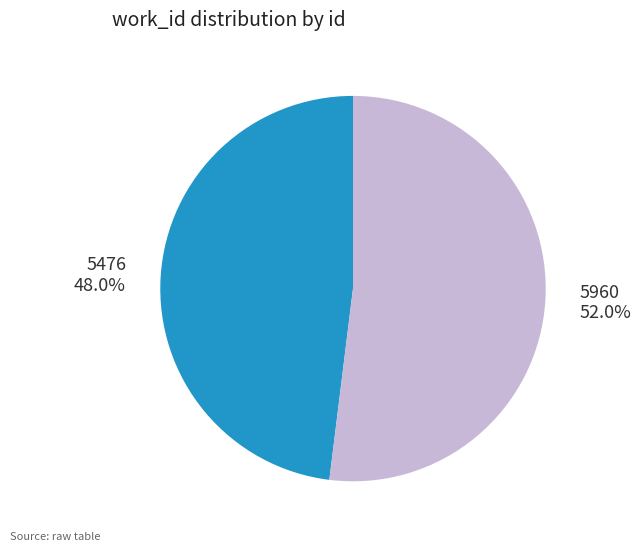

What is the total percentage of 5476 and 5960?

100.0%